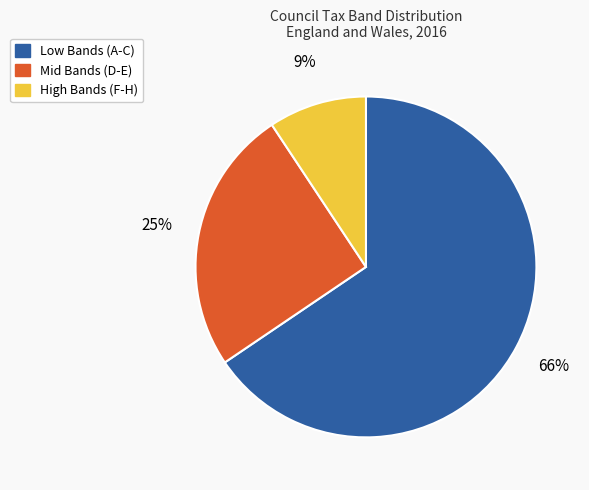

Is there any slice that represents more than half of the pie?

Yes